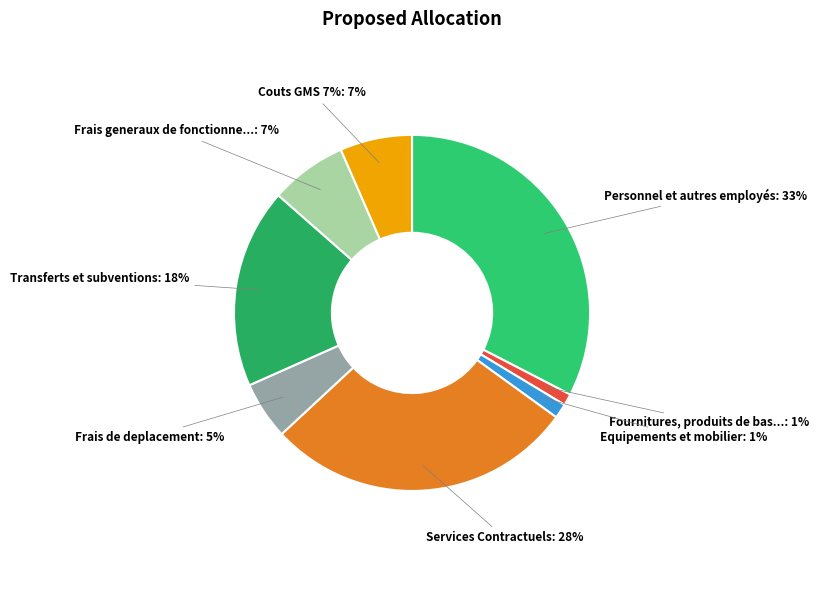

Is there any slice that represents more than half of the pie?

No